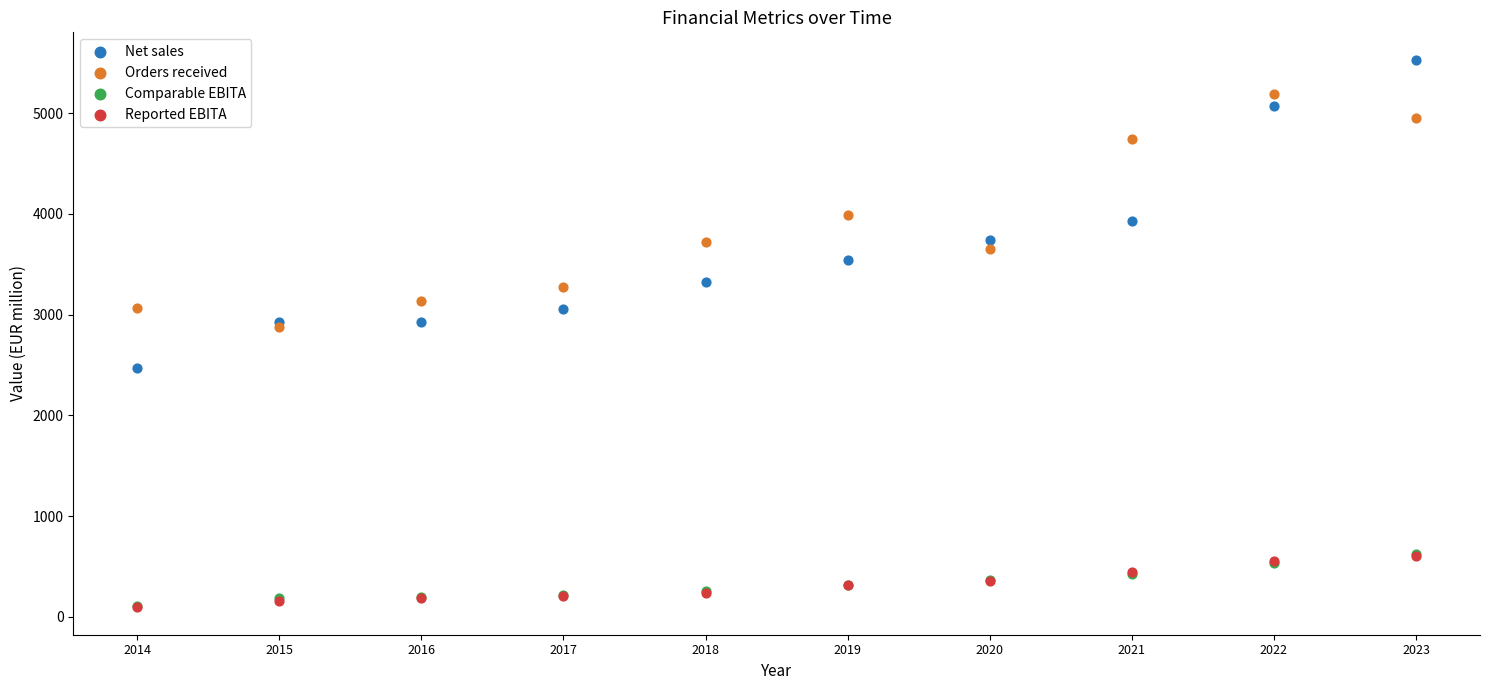

Which series has the widest spread of Y values?

Net sales